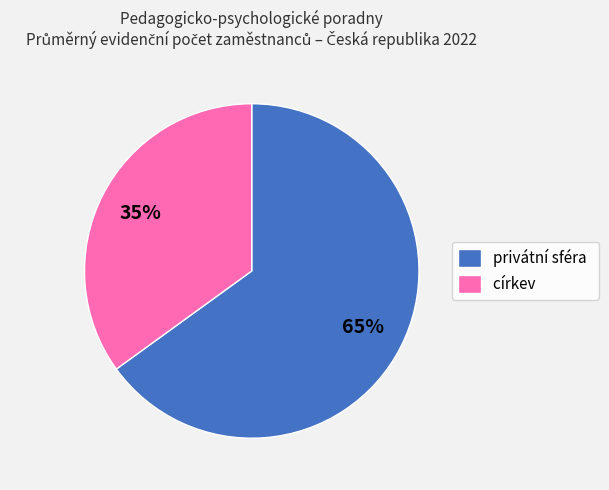

Does církev represent more than half of the total?

No